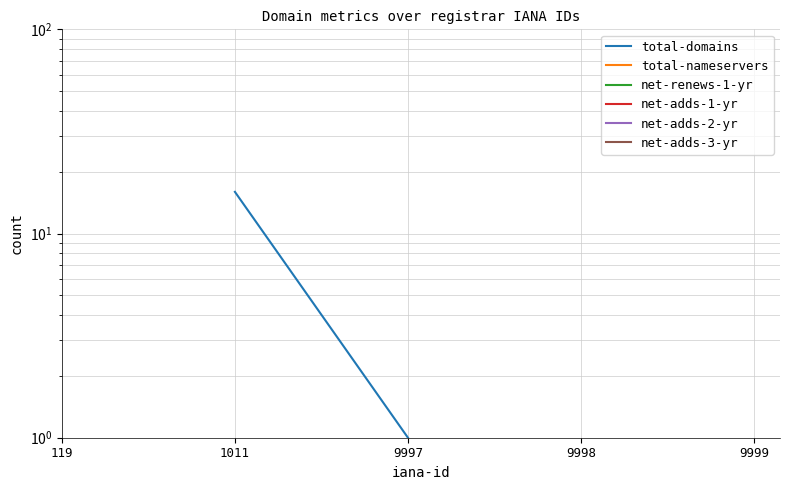

Is the value of total-domains at 9999 greater than the value of net-adds-2-yr at 9998?

No